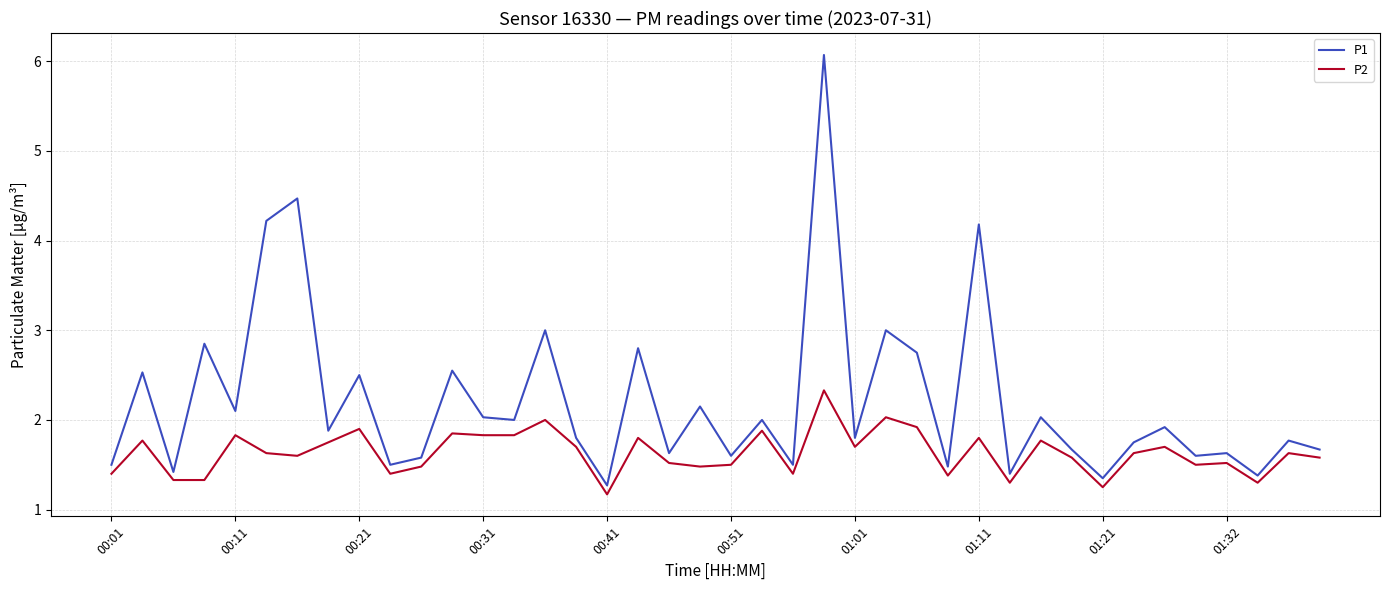

Which series has the largest range (max minus min)?

P1